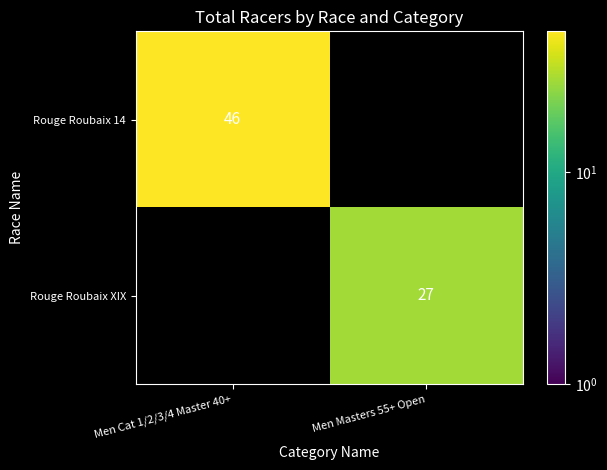

The Rouge Roubaix XIX series shows 27 at Men Masters 55+ Open. True or false?

True